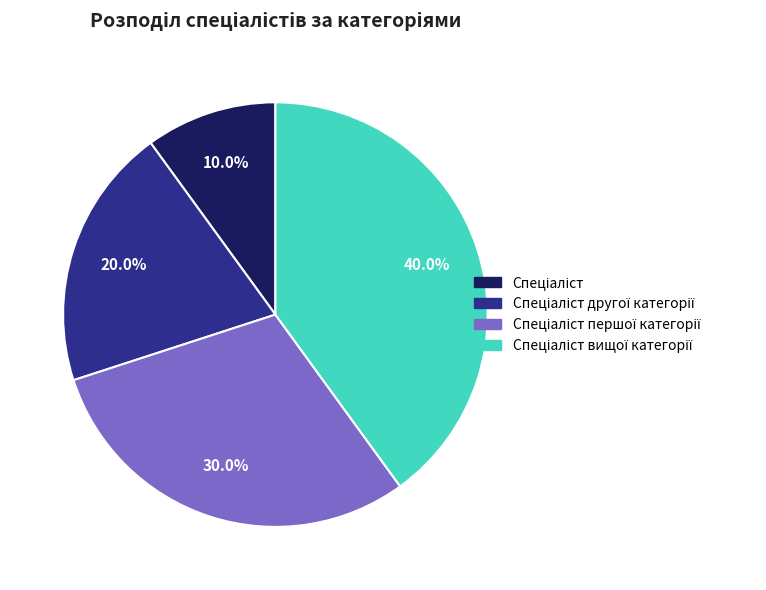

Is there a majority slice in this chart?

No